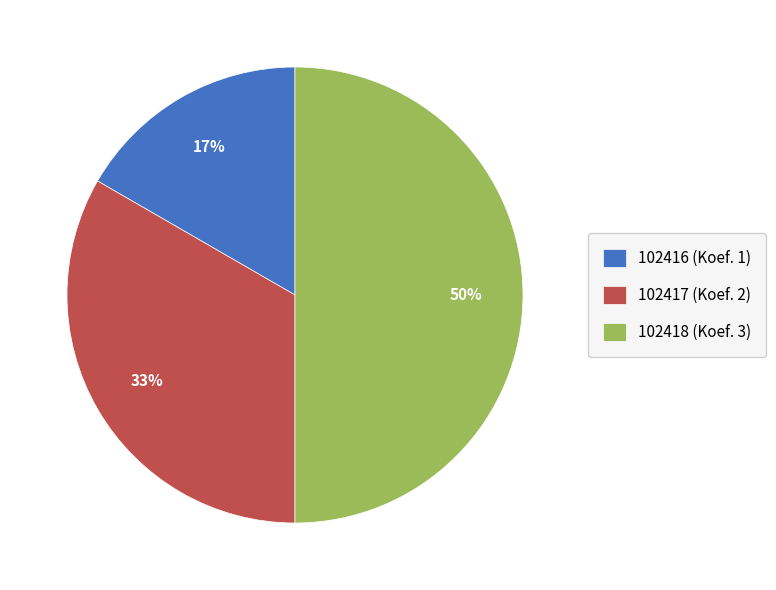

Is it true that 102417 is 39% of the pie?

False